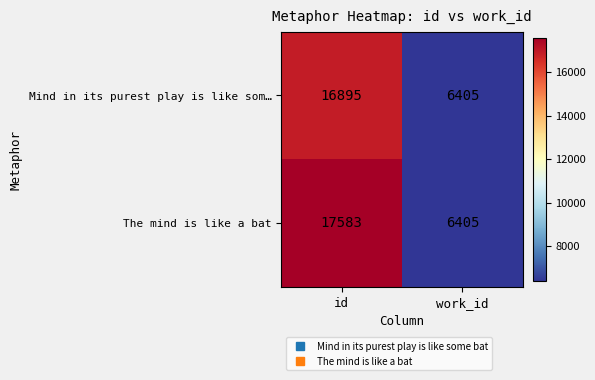

Is it true that The mind is like a bat equals 8490 at id?

False